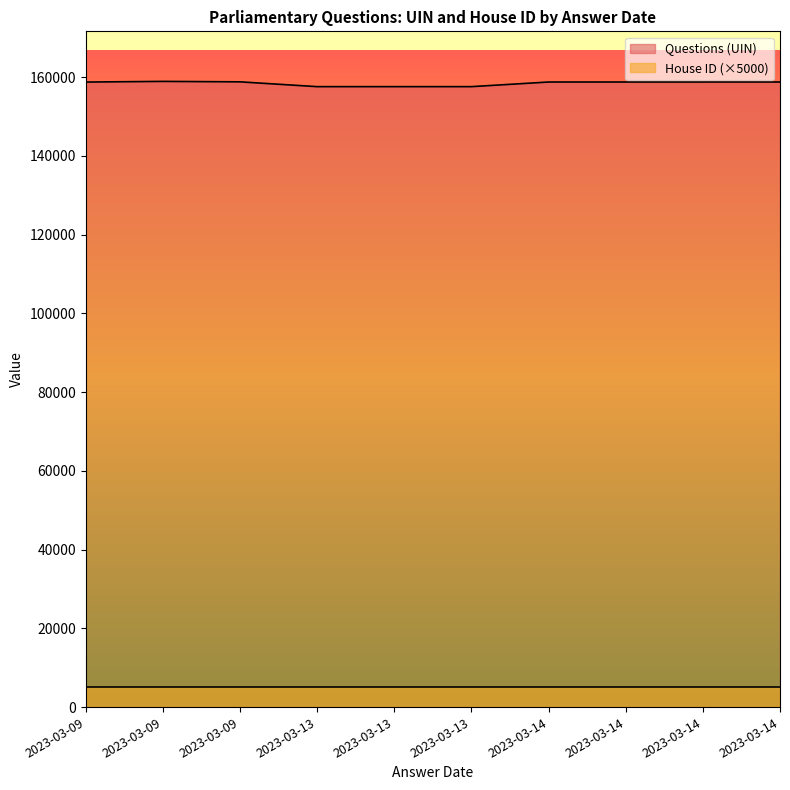

True or false: Questions (UIN) and House ID cross at least once.

False